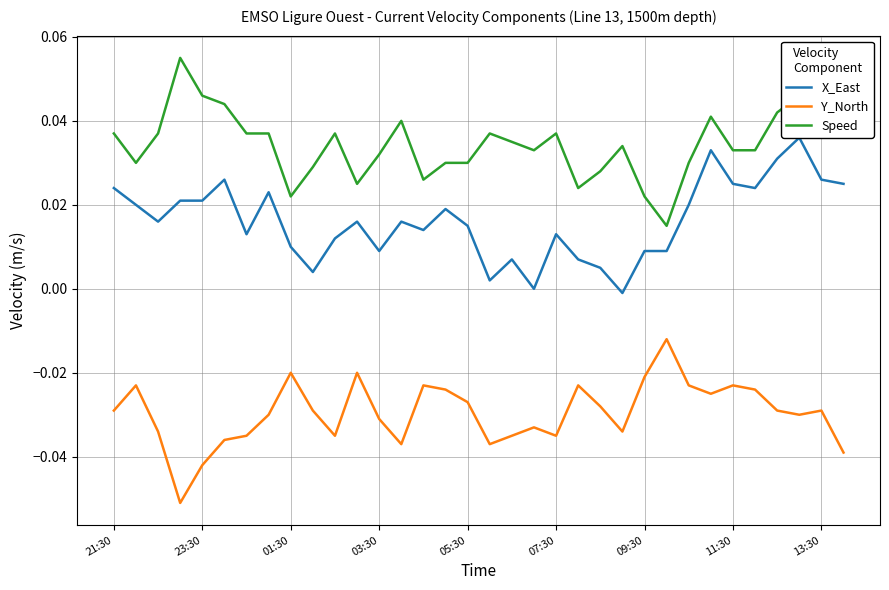

True or false: Y_North and Speed intersect in this chart.

False